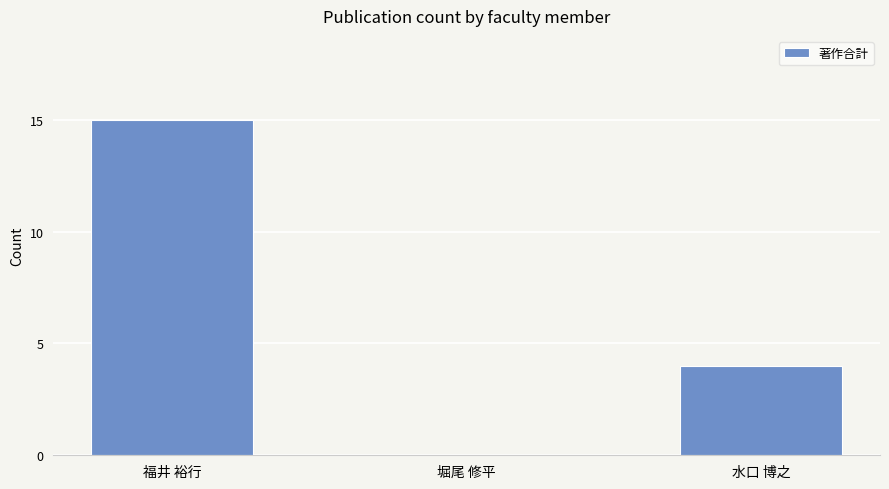

Where is the data nearest to the value 7?

水口 博之